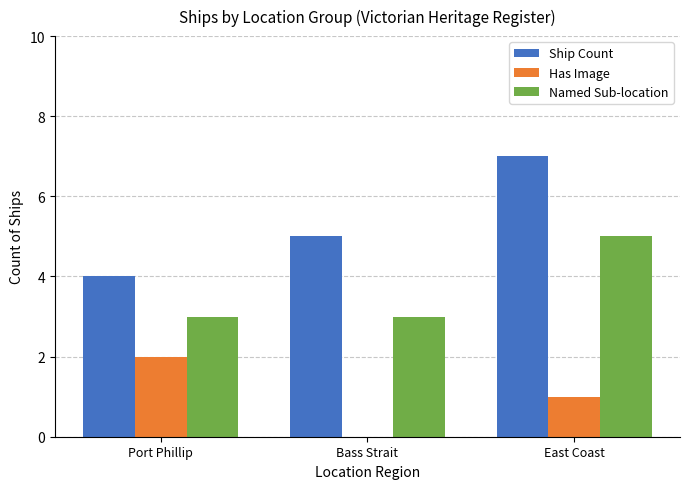

What is the maximum value for Ship Count?

7